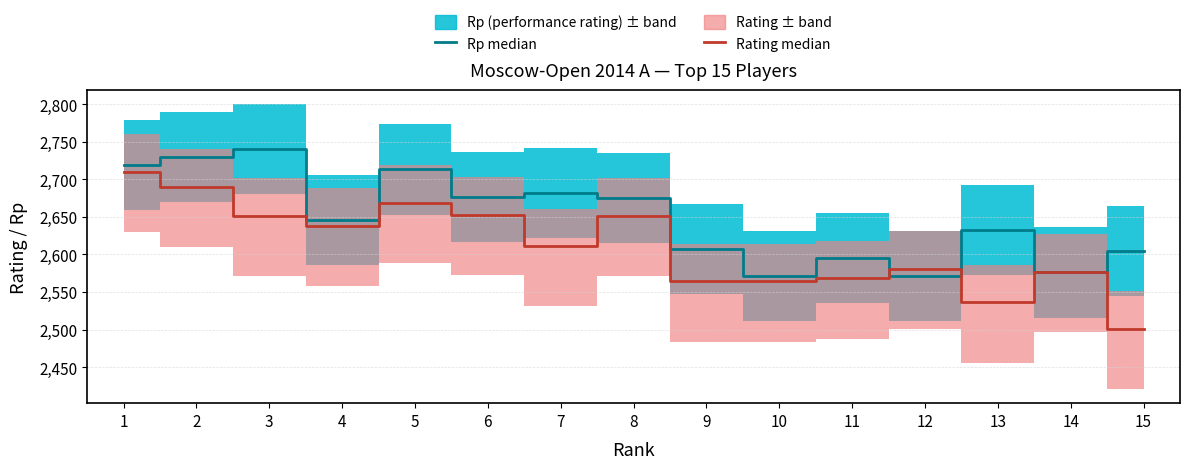

What is the average value of the Rating median series?

2611